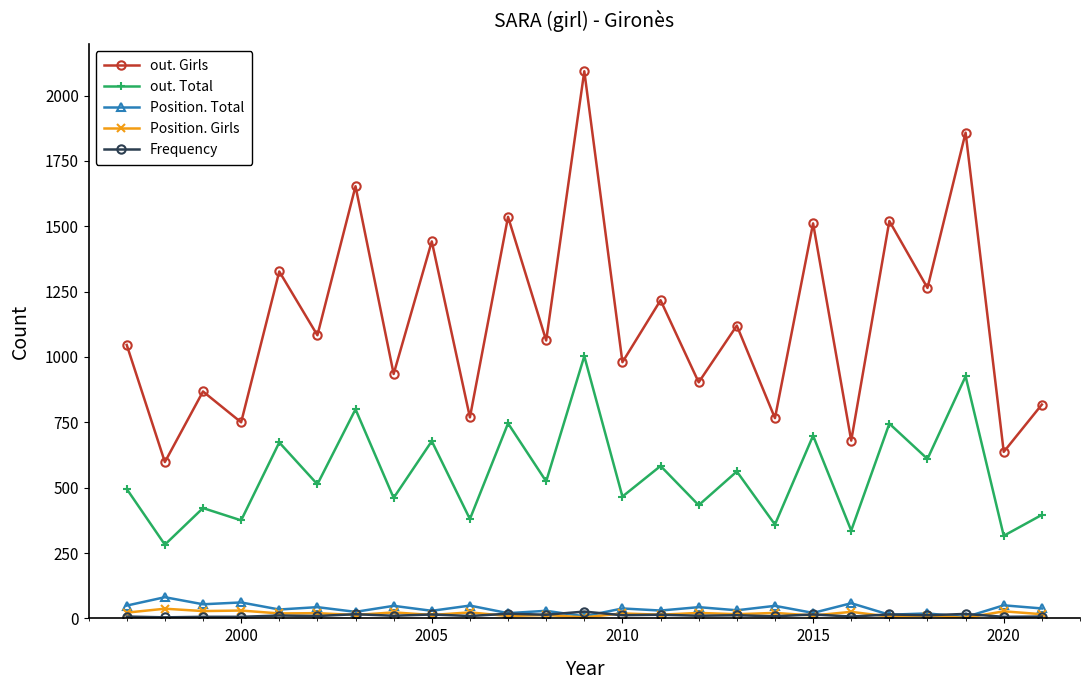

In Position. Total, how many points are higher than both neighbors (excluding endpoints)?

12